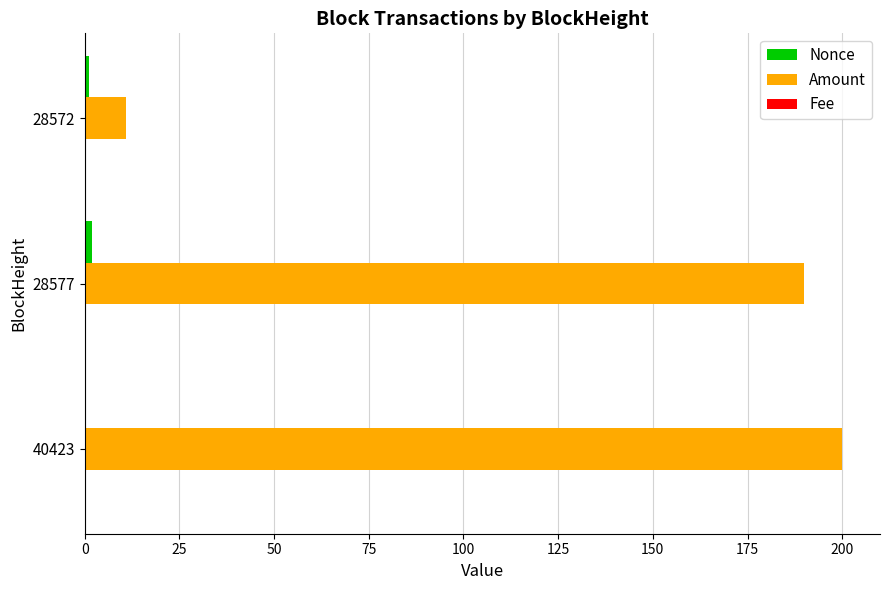

The Amount series shows 102.5 at 28577. True or false?

False